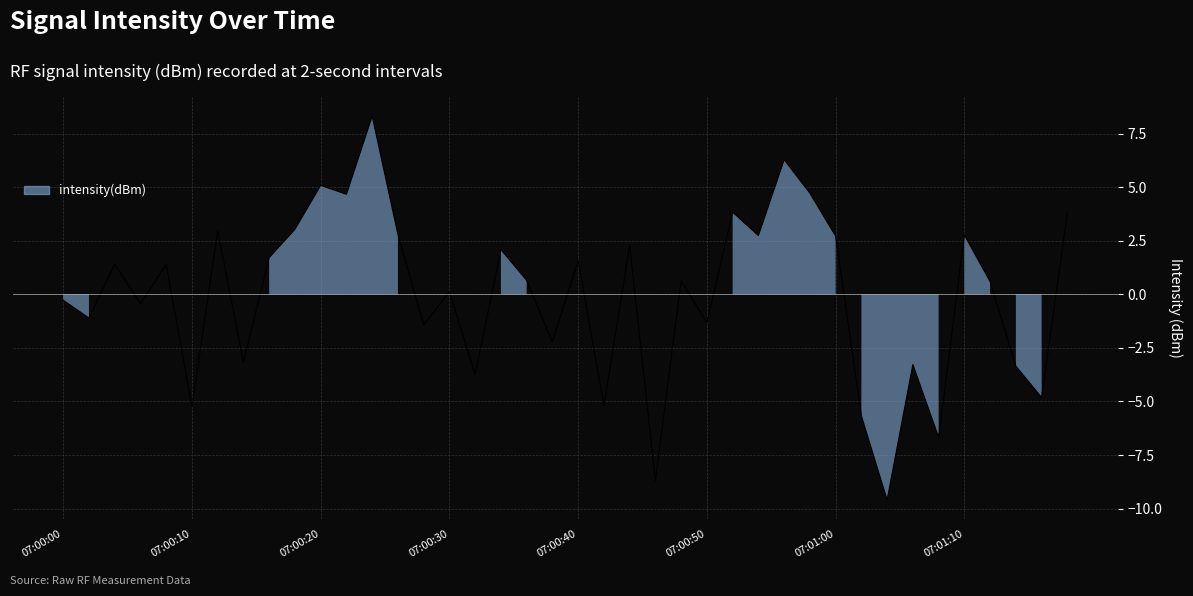

How many negative values are there?

17